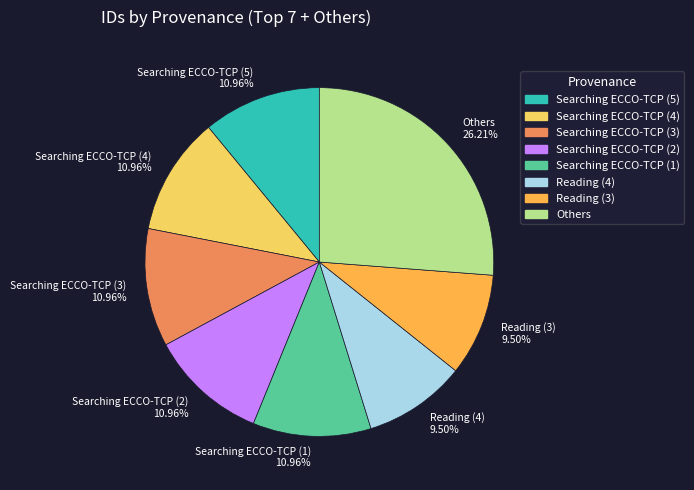

What is the ratio of the value at Reading (4) 9.50% to the value at Searching ECCO-TCP (3) 10.96%?

0.9